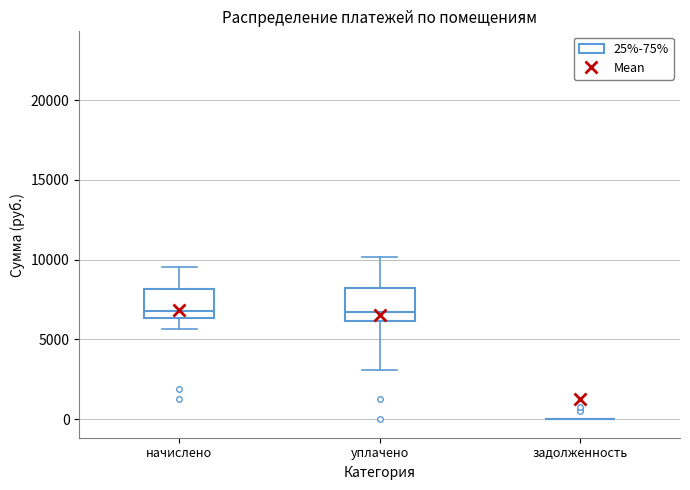

Where does the median line of the box for начислено sit on the y-axis? The values are not printed on the chart, so give them approximately, as read against the axis.

7000